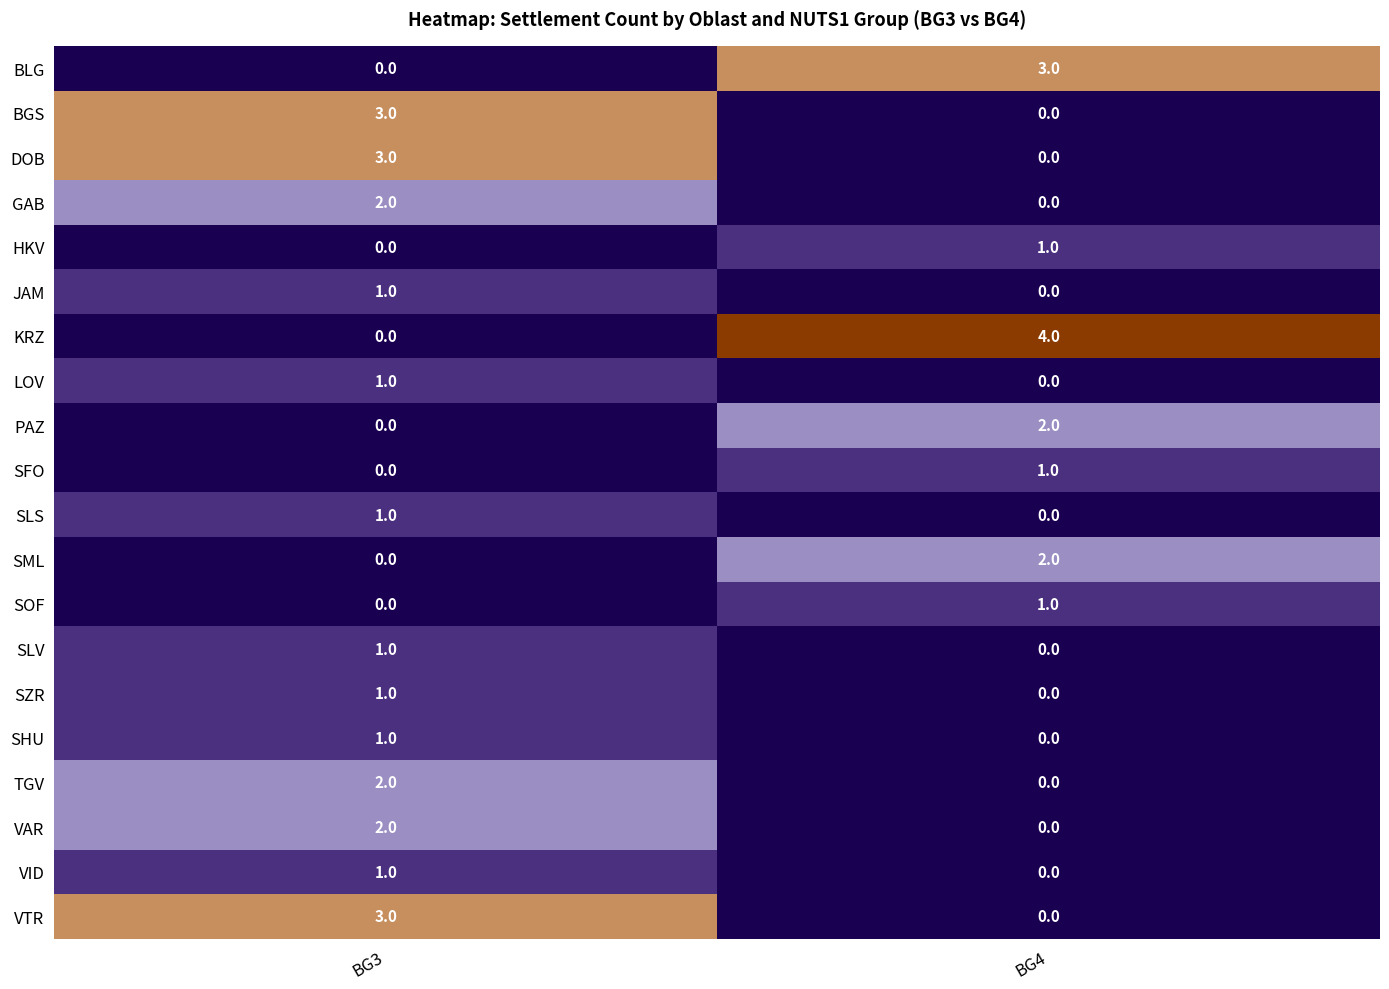

Between BG3 and BG4, which series saw the biggest shift?

KRZ